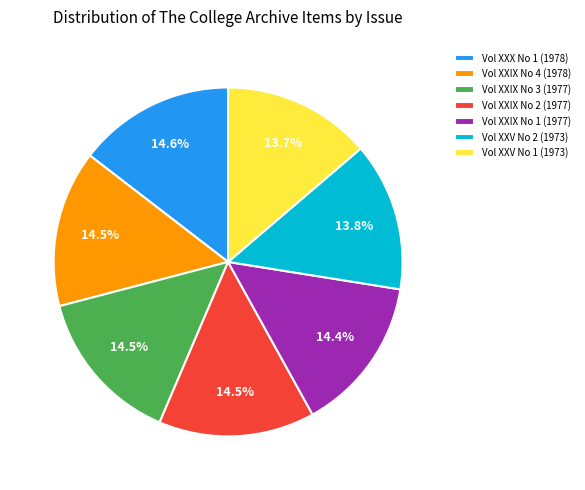

Is Vol XXIX No 1 (1977) the majority of the pie?

No